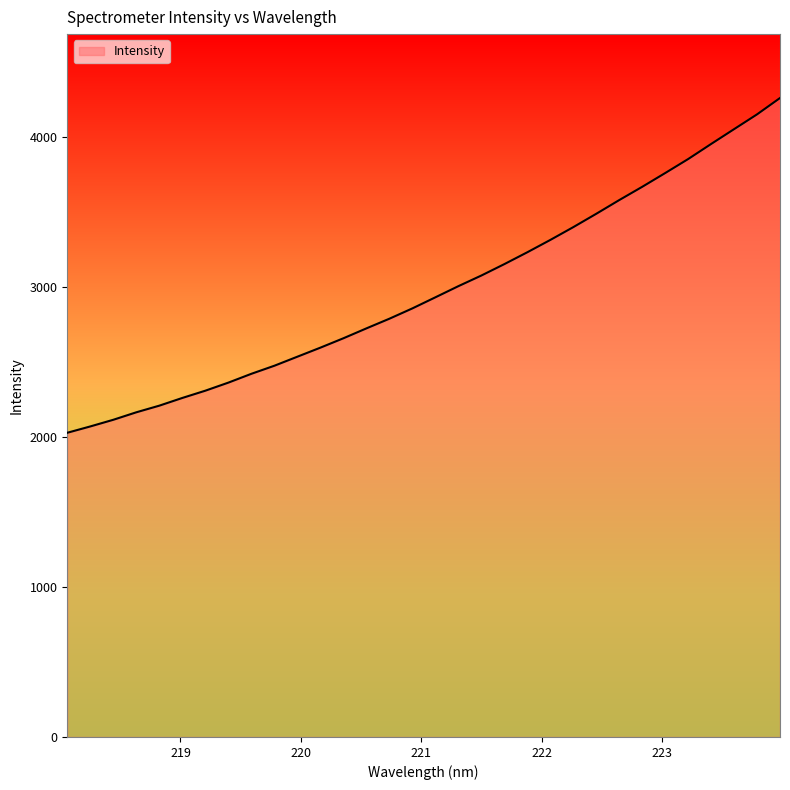

Does the chart have visible grid lines?

No